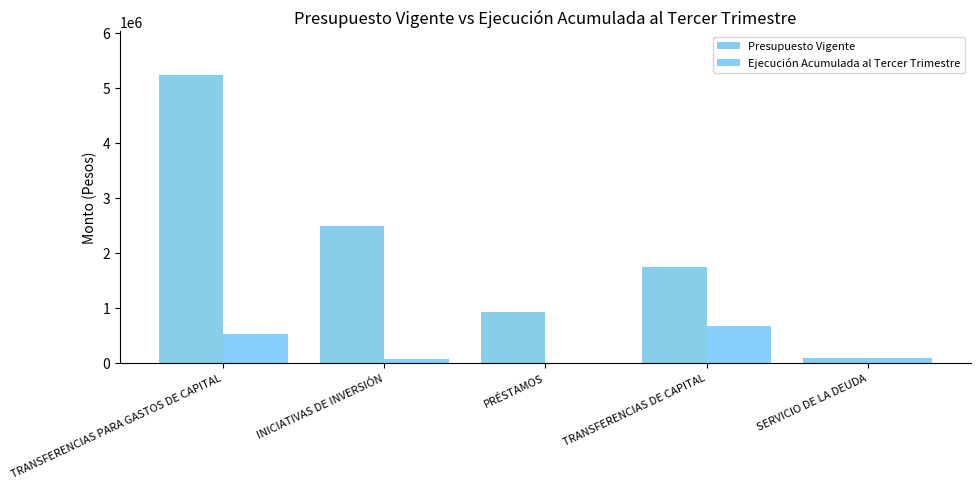

Rank the series at INICIATIVAS DE INVERSIÓN from highest to lowest value.

Presupuesto Vigente, Ejecución Acumulada al Tercer Trimestre